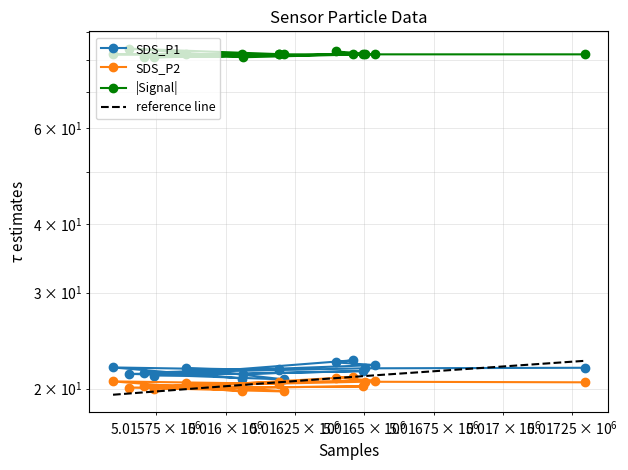

Reading left to right, transcribe all the data shown in this chart.

SDS_P1: 21.9	21.8	21.4	21.8	22.1	22.4	22.6	21.1	21.6	21.3	21.3	20.8	21.8	21.6	21.9	20.9
SDS_P2: 20.6	20.6	20.2	20.6	20.7	20.9	21.0	20.0	20.2	20.1	20.1	19.8	20.4	20.4	20.6	19.8
|Signal|: 82.0	82.0	81.0	82.0	82.0	83.0	82.0	81.0	82.0	81.0	84.0	82.0	82.0	82.0	82.0	82.0
reference line: 19.5	19.6	19.7	19.8	20.0	20.3	20.3	20.6	20.6	20.6	20.9	21.0	21.1	21.1	21.2	22.5